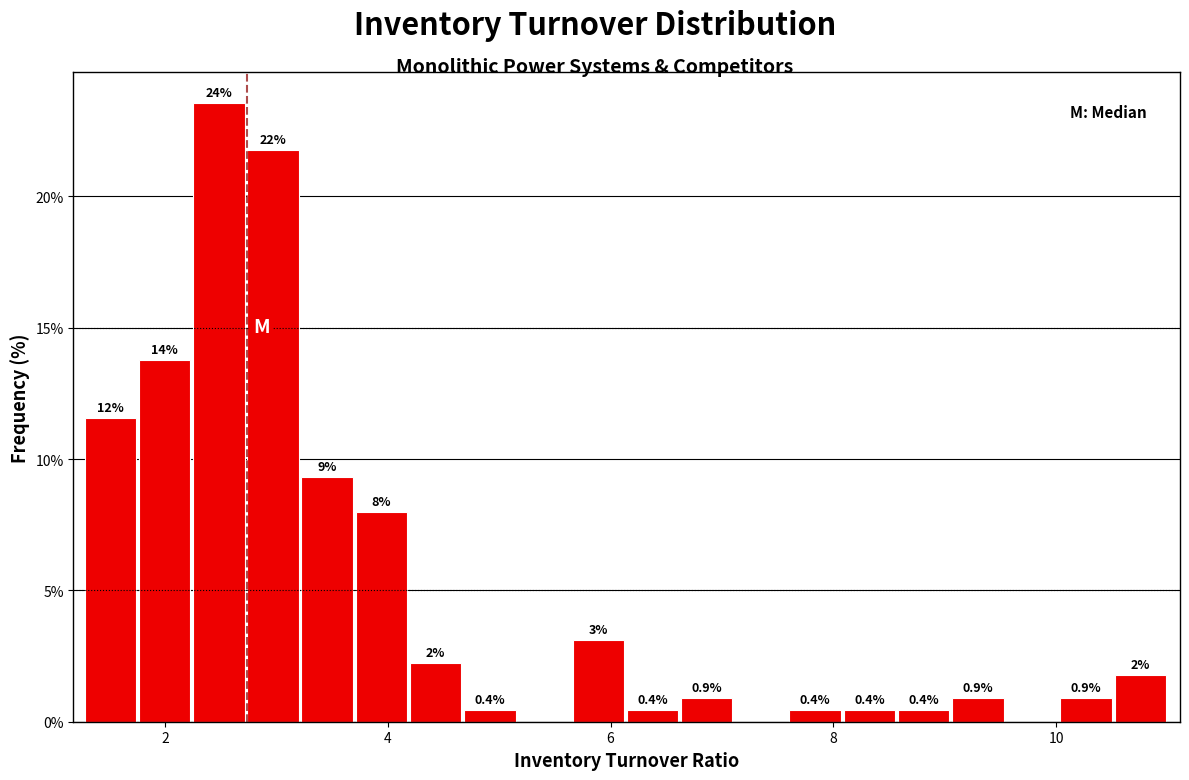

Around what value on the x-axis is the tallest bar? Give the approximate position of its centre, as read against the axis.

2.4